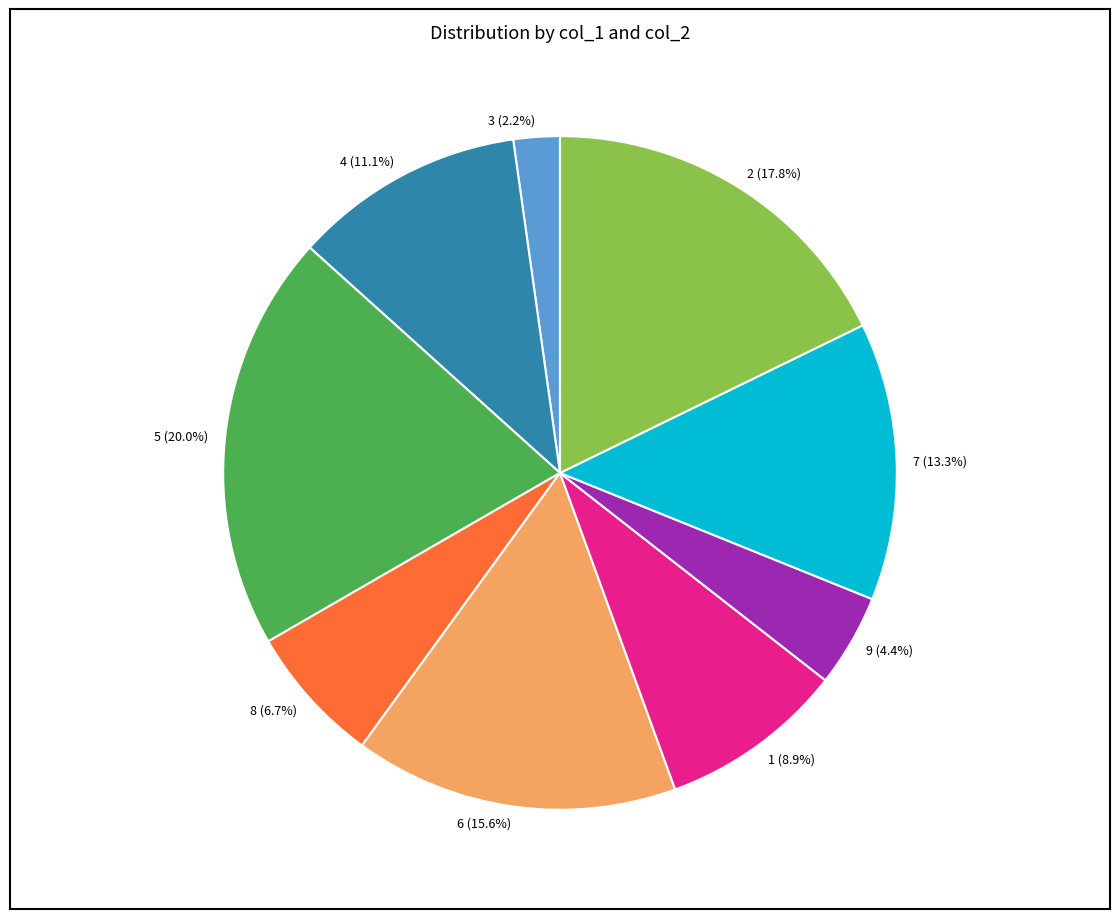

How many segments does this pie chart have?

9